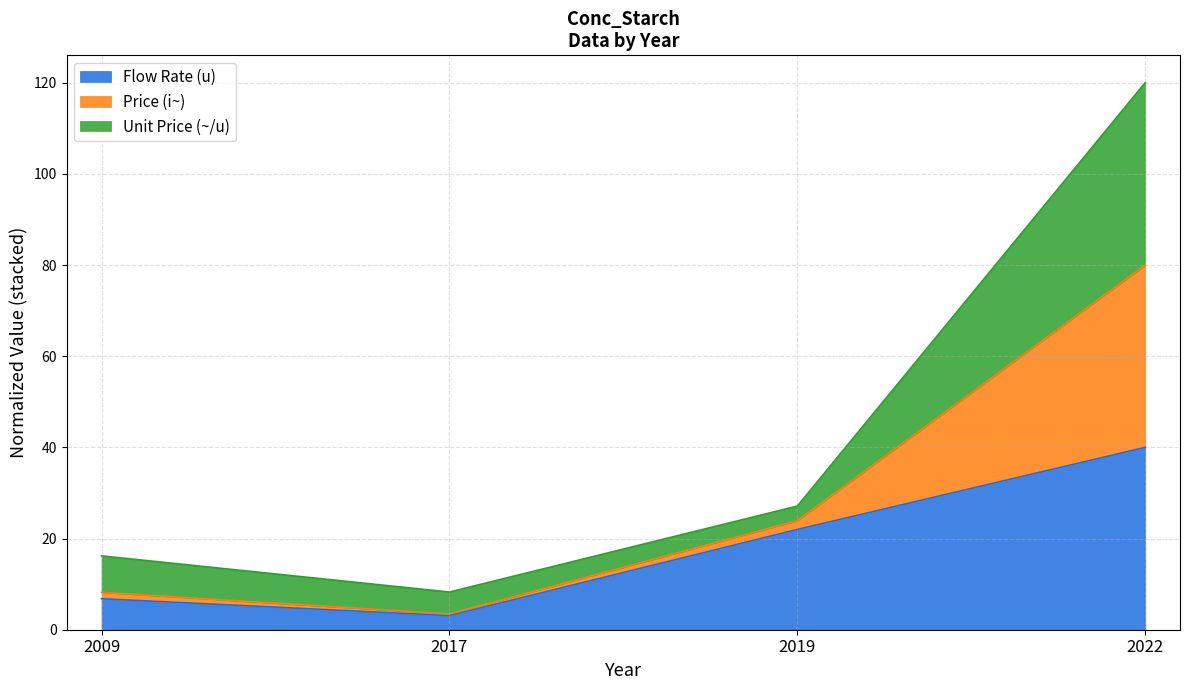

What is the difference between the Flow Rate (u) values at 2022 and 2019?

18.0